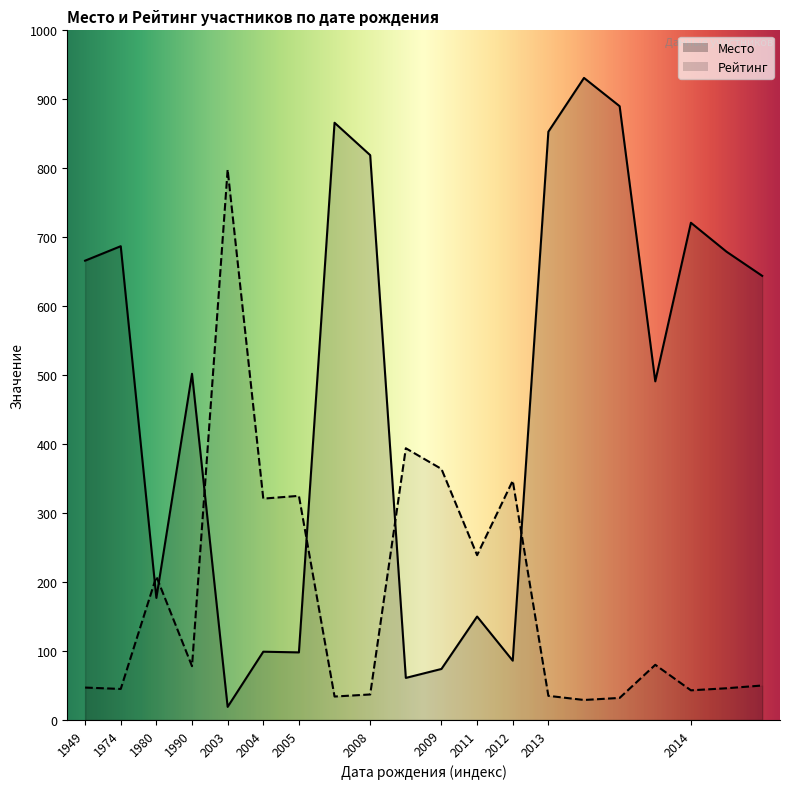

Rank the categories by Рейтинг value from lowest to highest.

2013, 2013, 2005, 2013, 2008, 2014, 1974, 2014, 1949, 2014, 1990, 2013, 1980, 2011, 2004, 2005, 2012, 2009, 2008, 2003